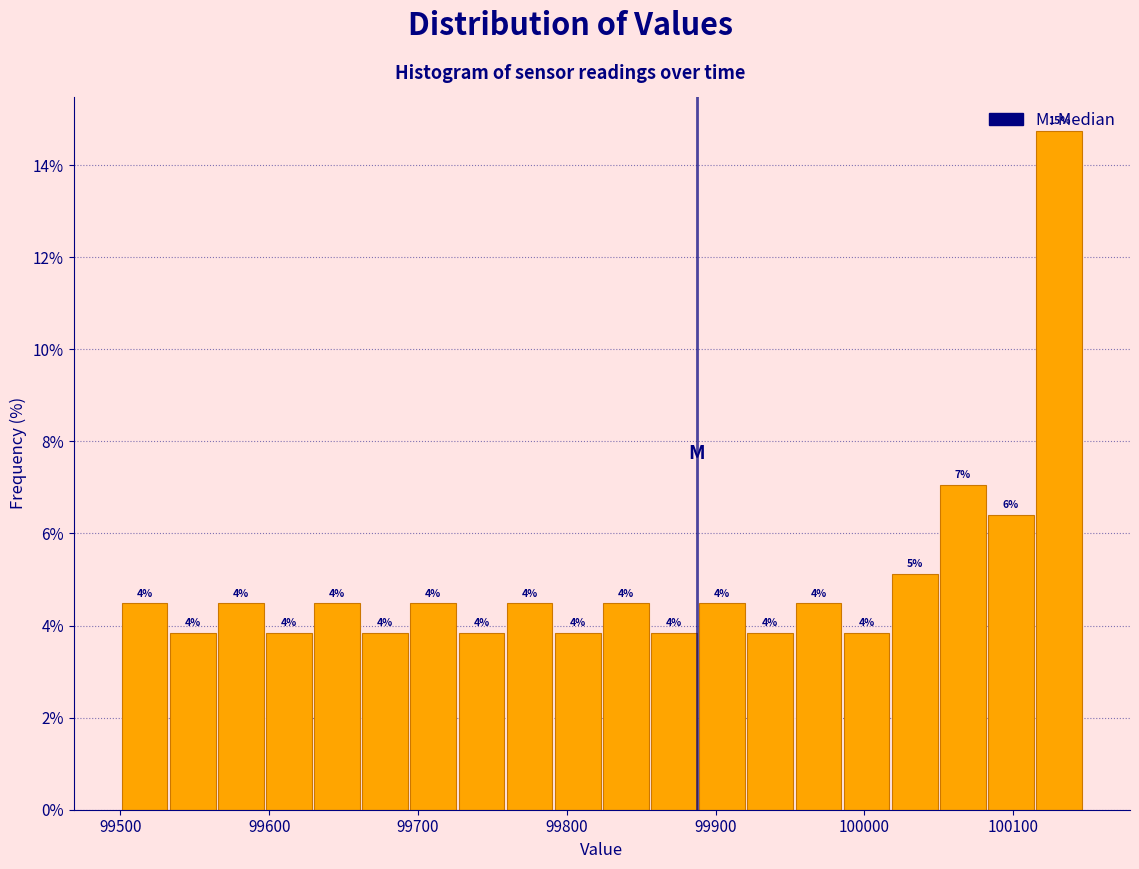

Read against the x-axis, roughly where is the centre of the tallest bar?

100130